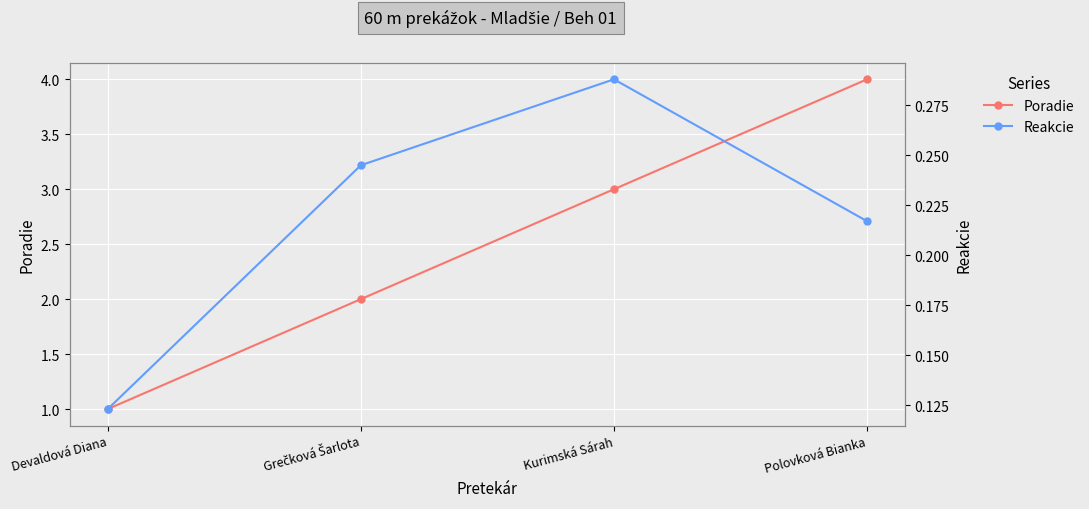

True or false: Reakcie and Poradie cross at least once.

False